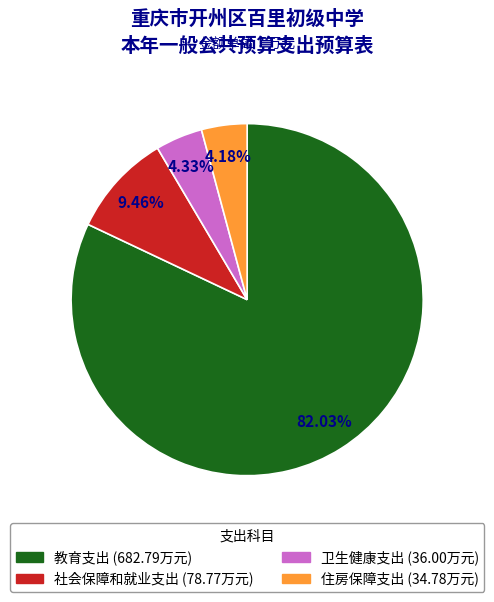

Combined, do 卫生健康支出 and 社会保障和就业支出 account for over 50%?

No